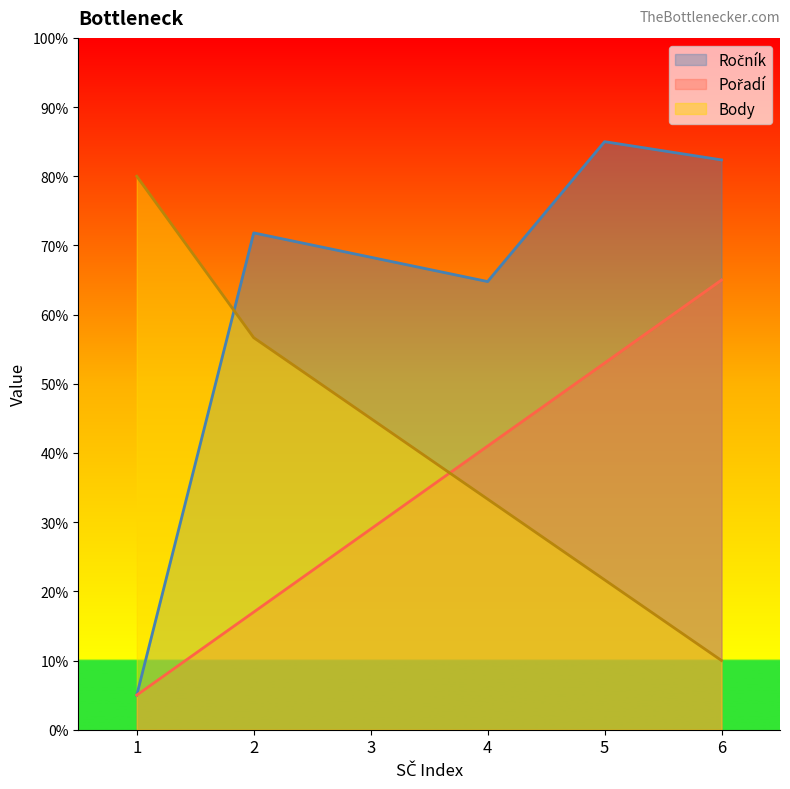

Reading left to right, transcribe all the data shown in this chart.

Ročník: 5.0	71.8	68.3	64.8	85.0	82.4
Pořadí: 5.0	17.0	29.0	41.0	53.0	65.0
Body: 80.0	56.7	45.0	33.3	21.7	10.0